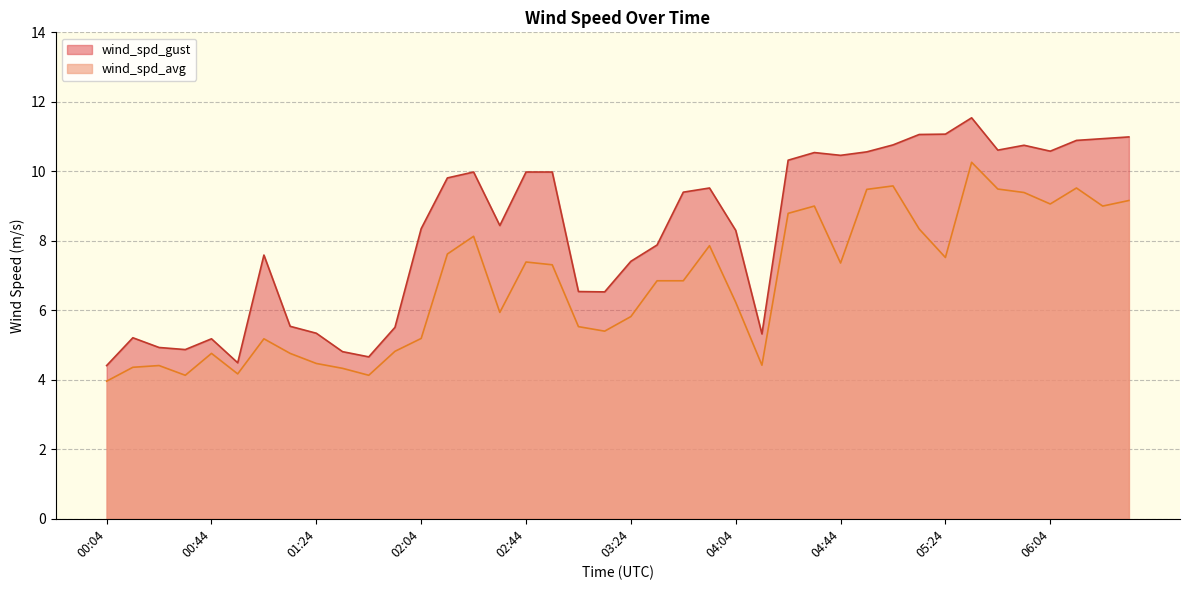

True or false: wind_spd_avg and wind_spd_gust cross at least once.

False